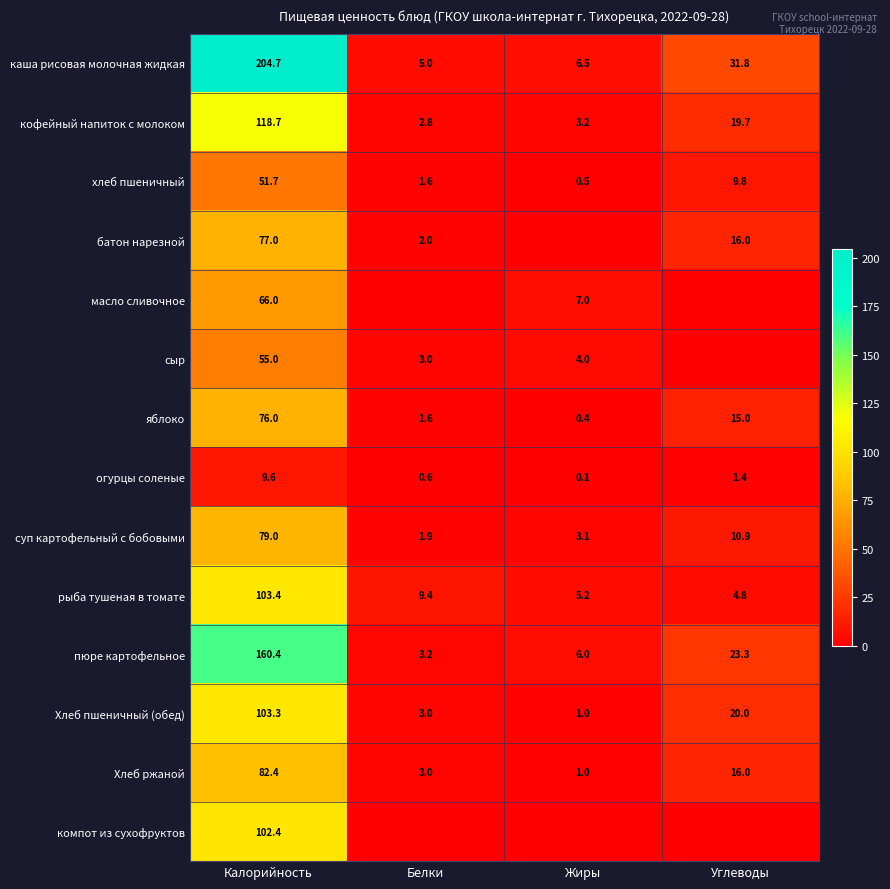

At Калорийность, list the series in order from smallest to largest.

огурцы соленые, хлеб пшеничный, сыр, масло сливочное, яблоко, батон нарезной, суп картофельный с бобовыми, Хлеб ржаной, компот из сухофруктов, Хлеб пшеничный (обед), рыба тушеная в томате, кофейный напиток с молоком, пюре картофельное, каша рисовая молочная жидкая